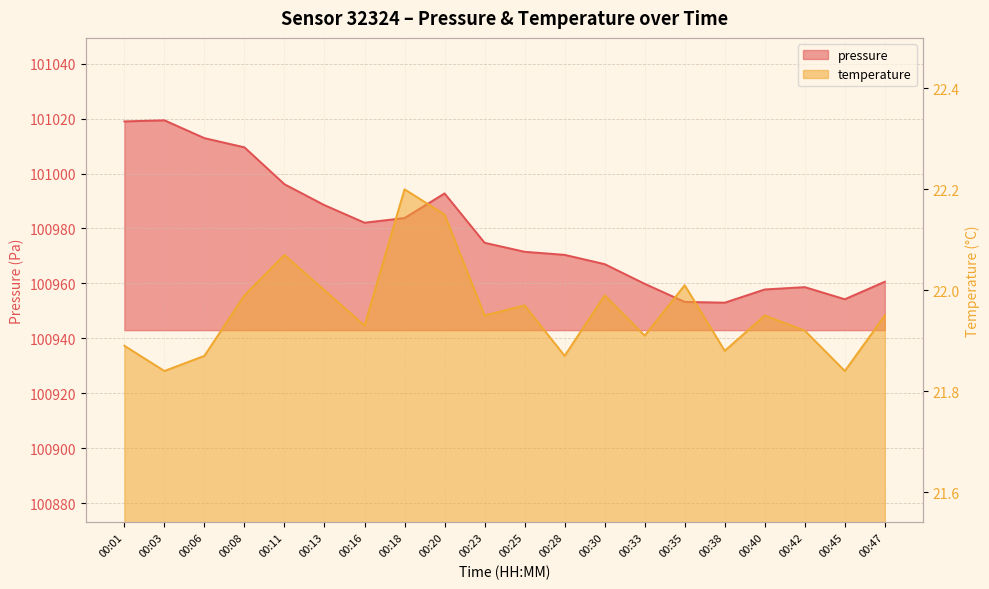

Reading left to right, what are all the values shown in this chart?

pressure: 101019.0	101019.4	101012.9	101009.5	100996.1	100988.5	100982.1	100983.8	100992.8	100974.8	100971.5	100970.4	100967.0	100959.8	100953.2	100953.0	100957.8	100958.6	100954.2	100960.6
temperature: 21.9	21.8	21.9	22.0	22.1	22.0	21.9	22.2	22.1	21.9	22.0	21.9	22.0	21.9	22.0	21.9	21.9	21.9	21.8	21.9